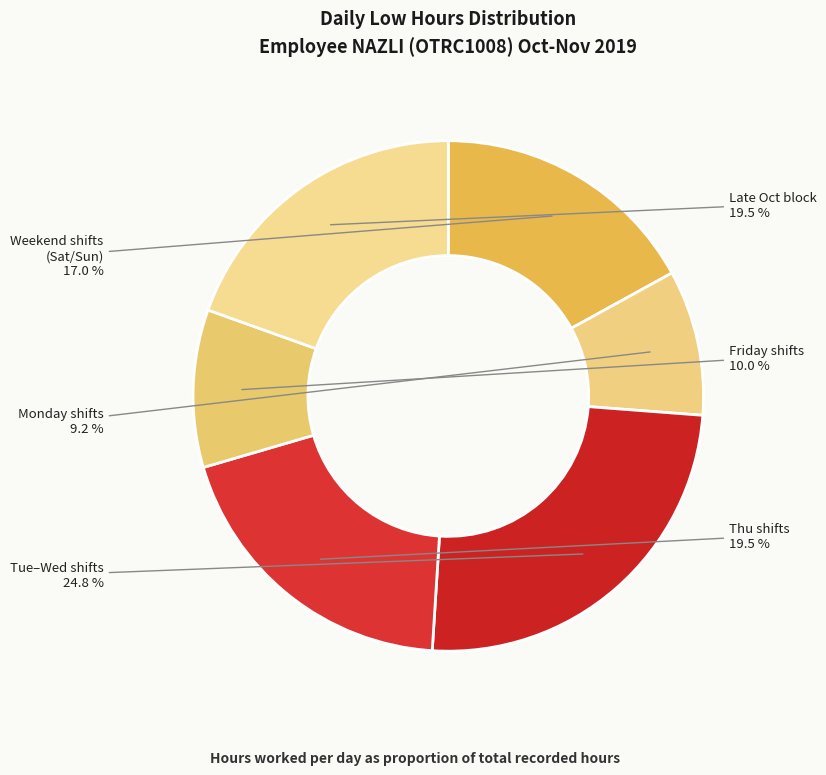

How many segments does this pie chart have?

6